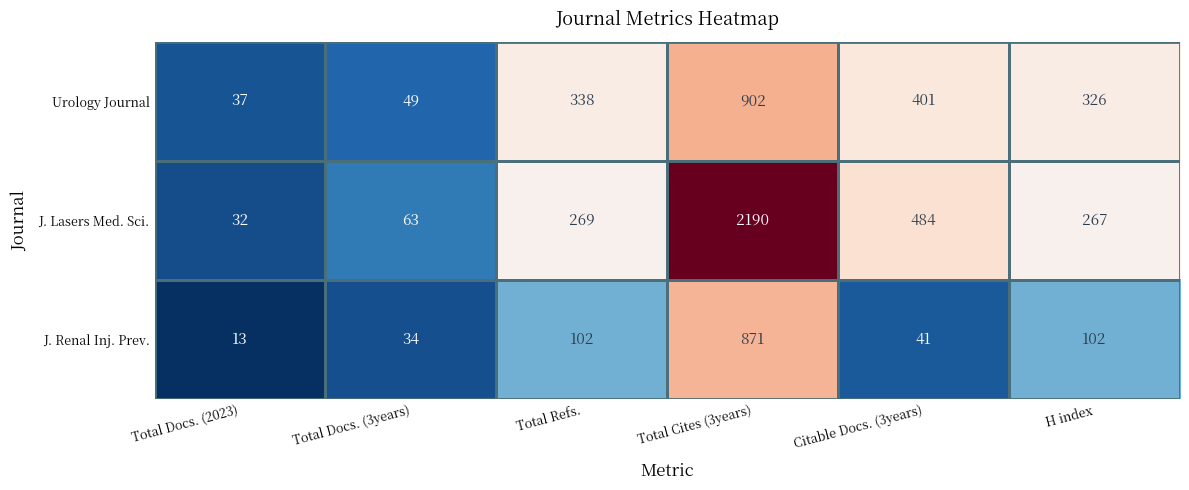

List the series in order of their overall mean, highest first.

J. Lasers Med. Sci., Urology Journal, J. Renal Inj. Prev.